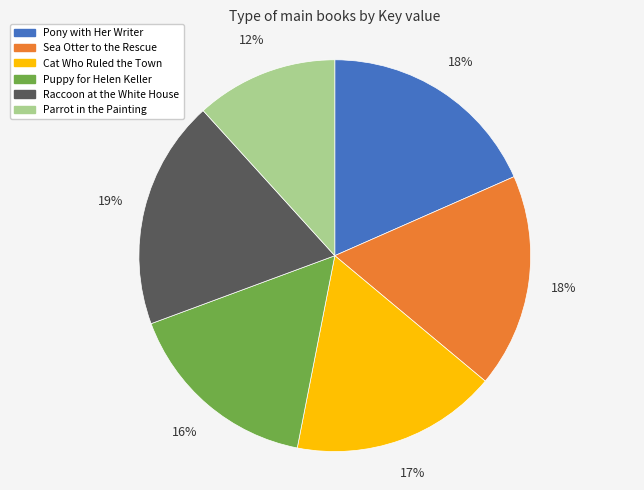

To the nearest percent, what is the combined percentage of Puppy for Helen Keller and Raccoon at the White House?

35%